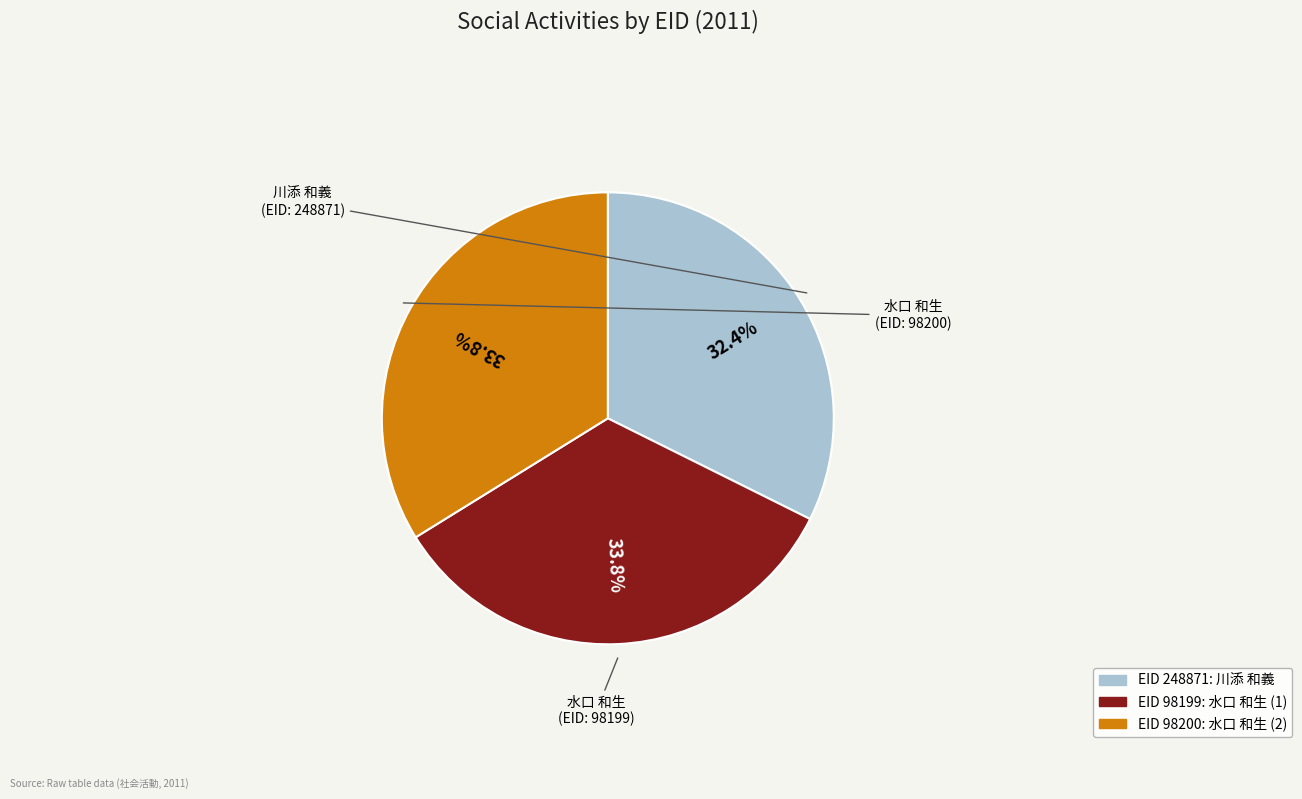

Is there a majority slice in this chart?

No